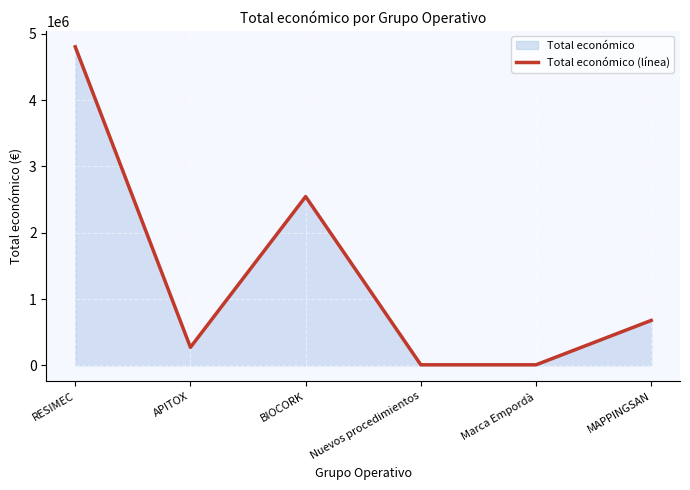

What is the sum of the values at Marca Empordà and RESIMEC?

4813798